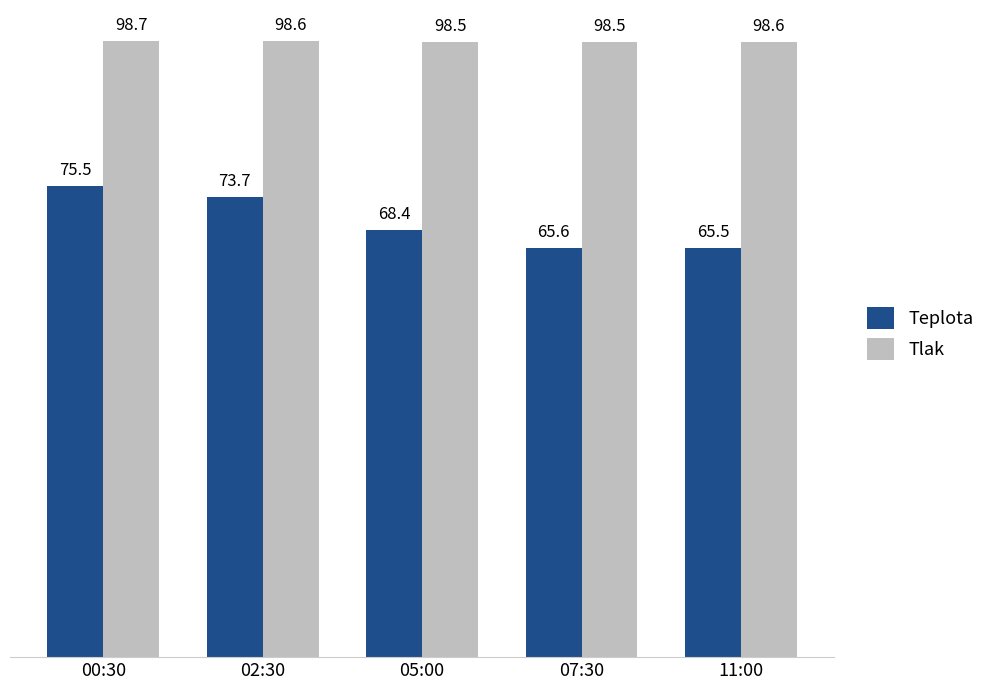

What is the sum of the Teplota values at 11:00 and 07:30?

131.1